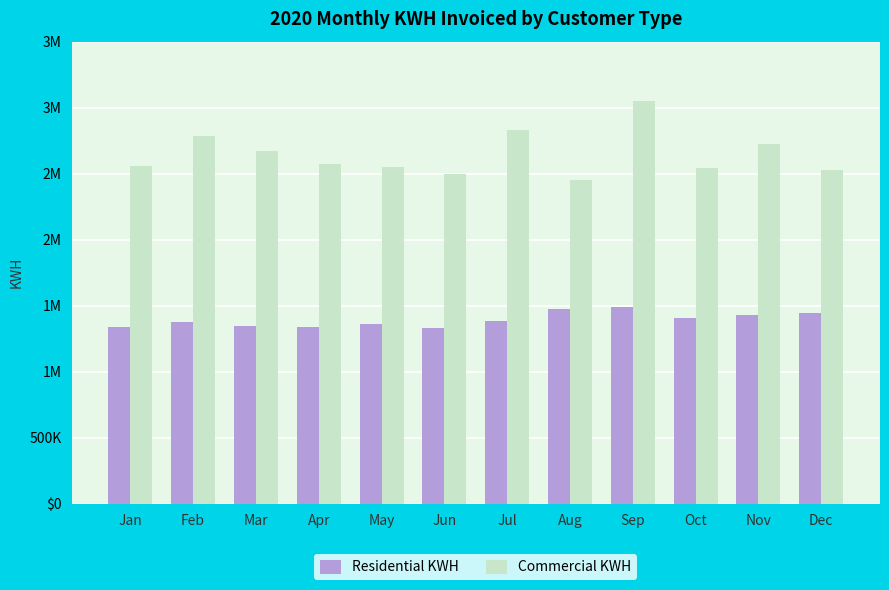

What is the maximum value shown in the chart?

3052796